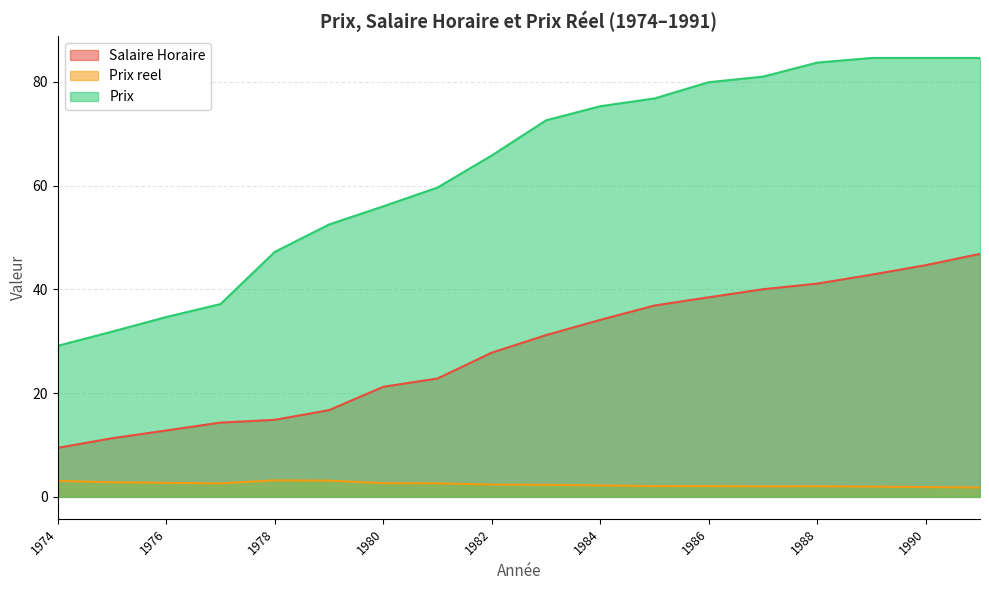

True or false: Prix reel and Prix intersect in this chart.

False